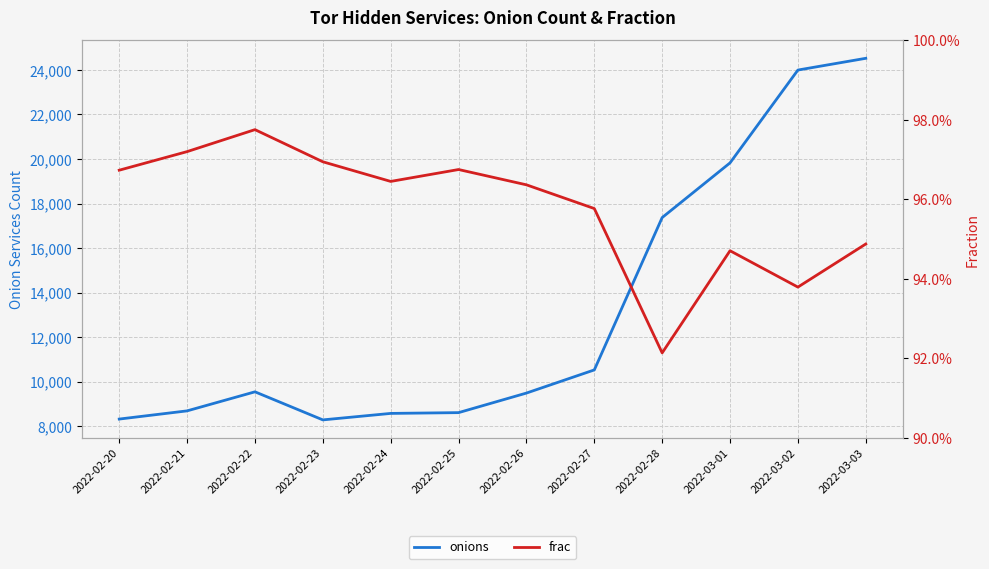

What is the difference between the onions values at 2022-02-22 and 2022-02-28?

7821.0